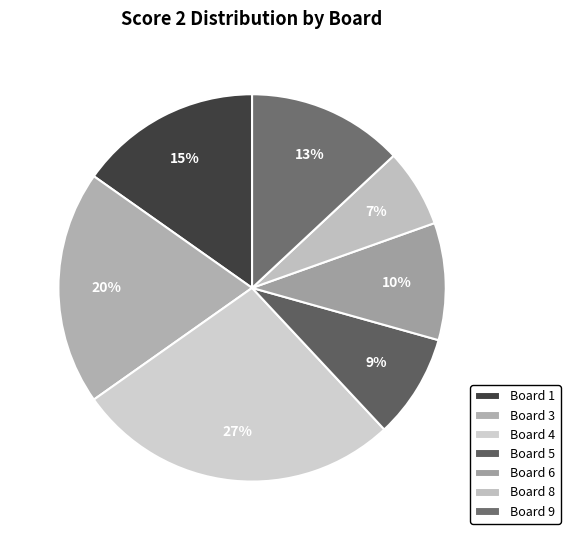

The Board 6 slice represents 10% of the pie. True or false?

True